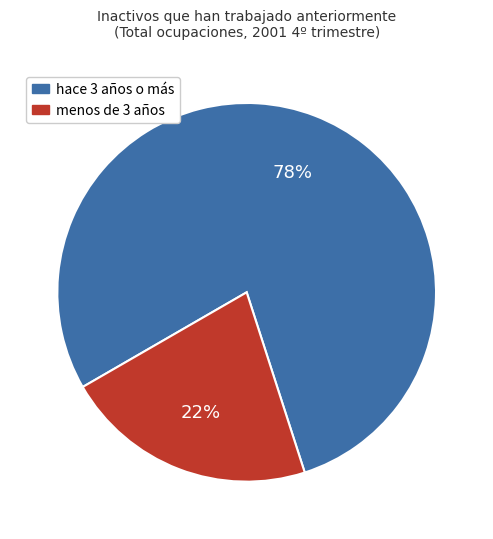

To the nearest percent, what is the average slice percentage?

50%